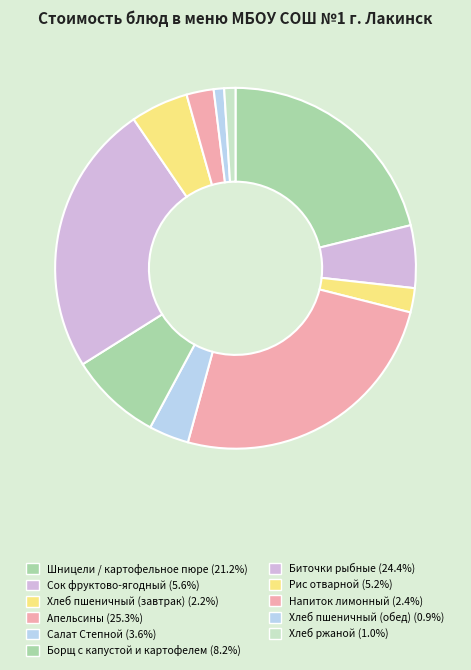

What portion of the pie excludes Хлеб пшеничный (обед)?

99.1%